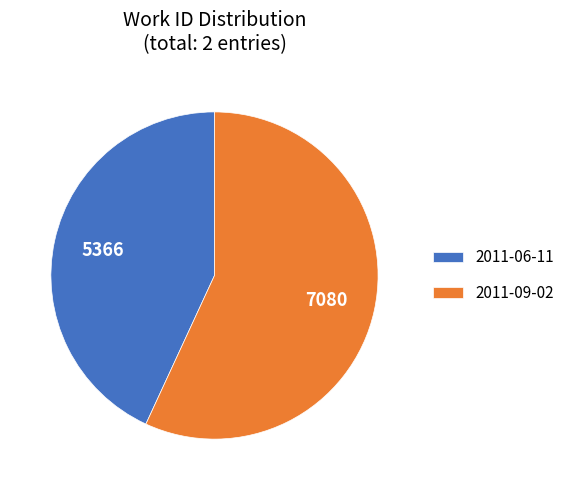

Does any single category account for the majority?

Yes